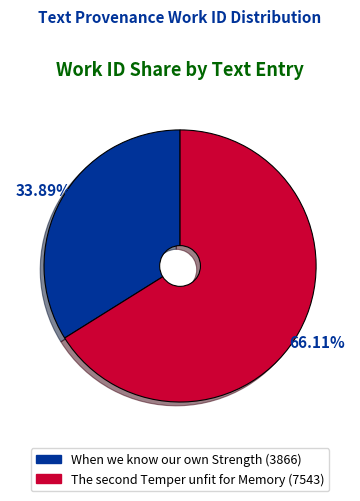

Which slice is the largest?

The second Temper unfit for Memory